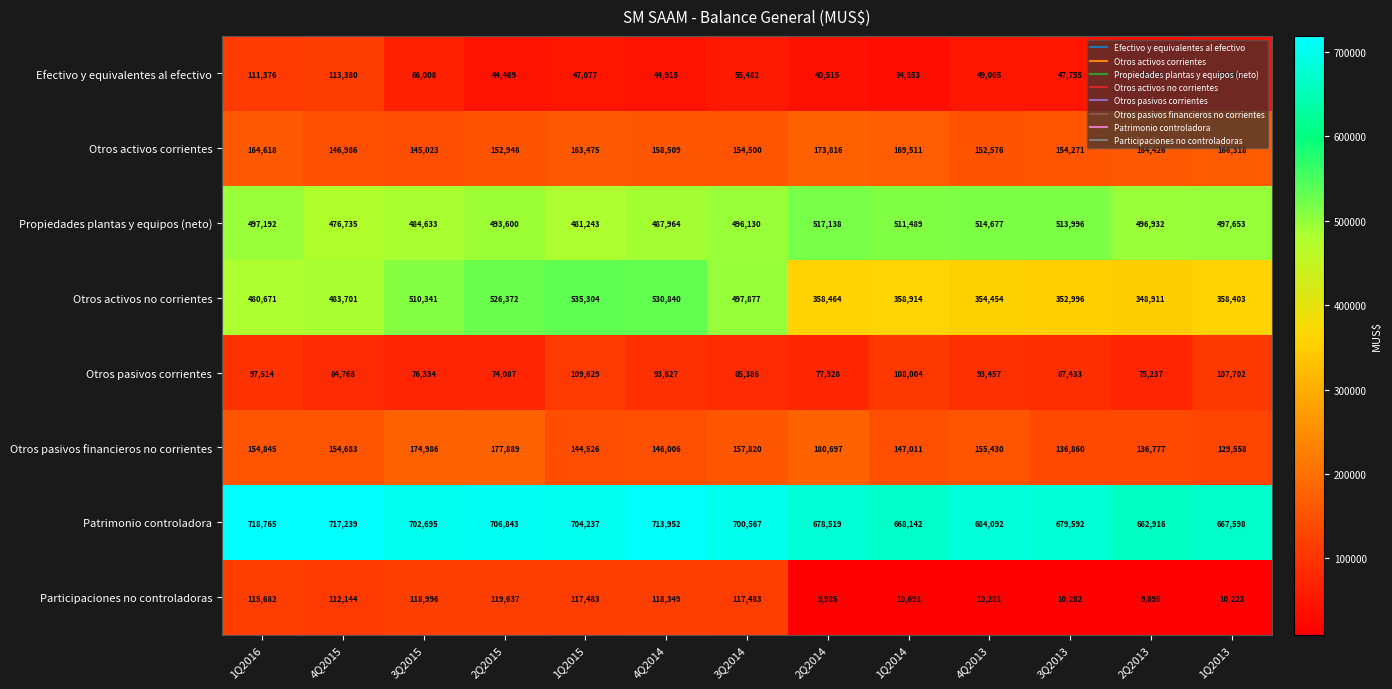

Where does the Otros pasivos corrientes series first go above 87433?

1Q2016